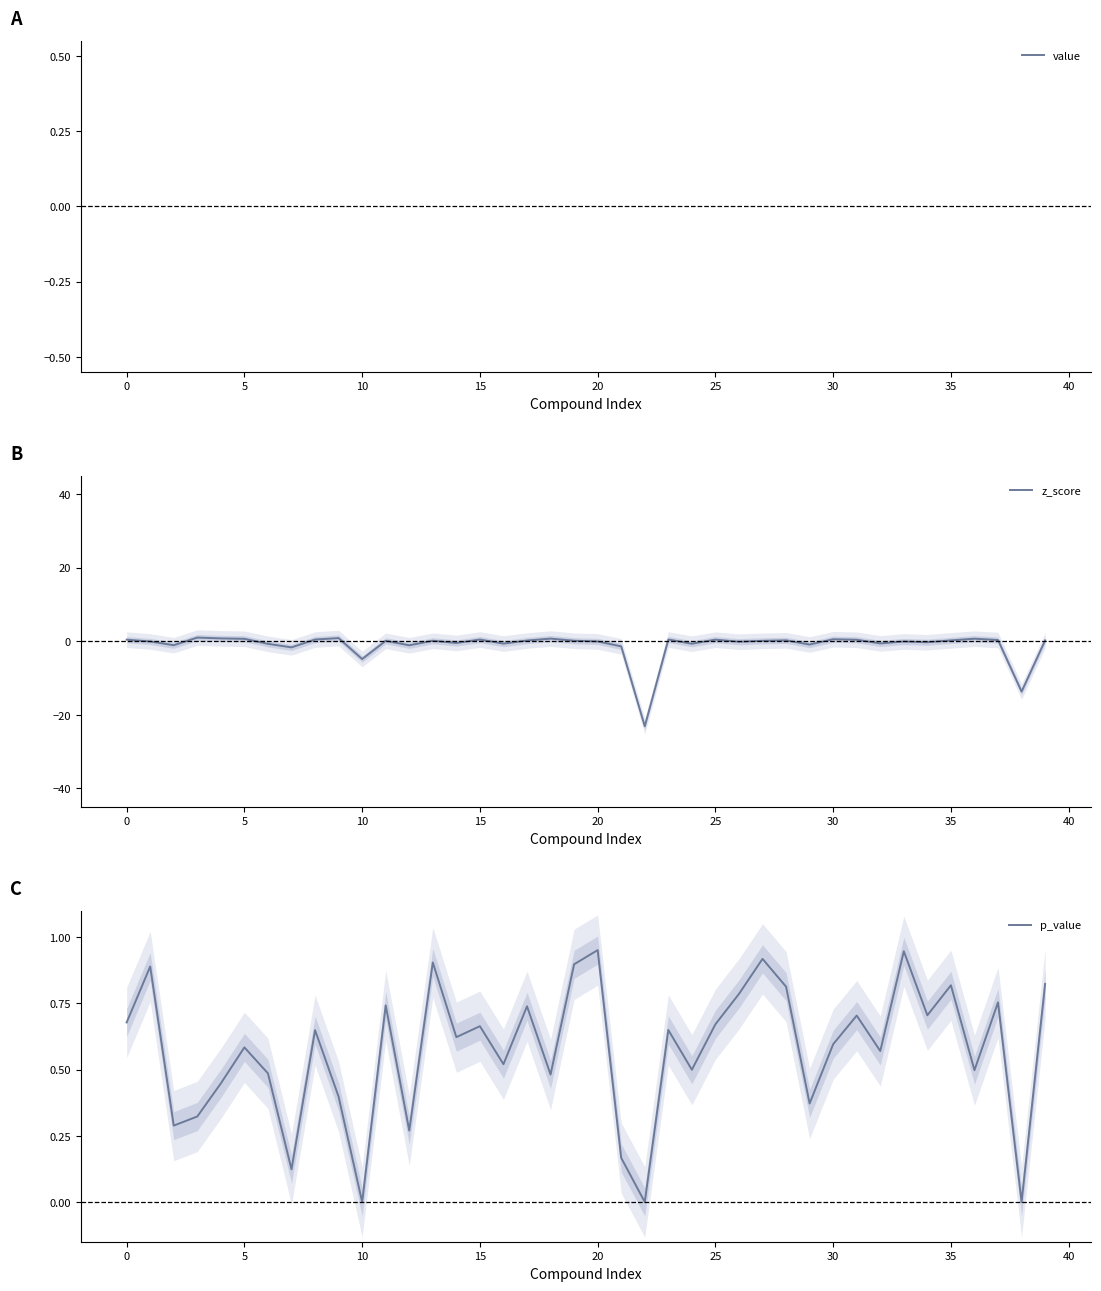

True or false: z_score and value intersect in this chart.

False